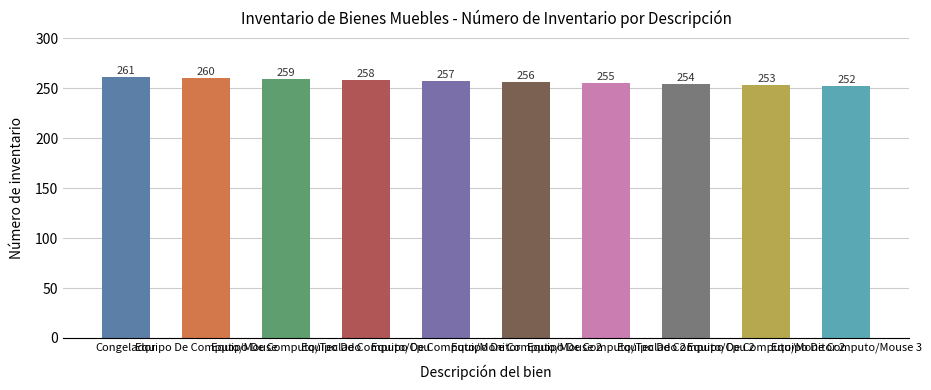

Where is the data nearest to the value 256?

Equipo De Computo/Mouse 2